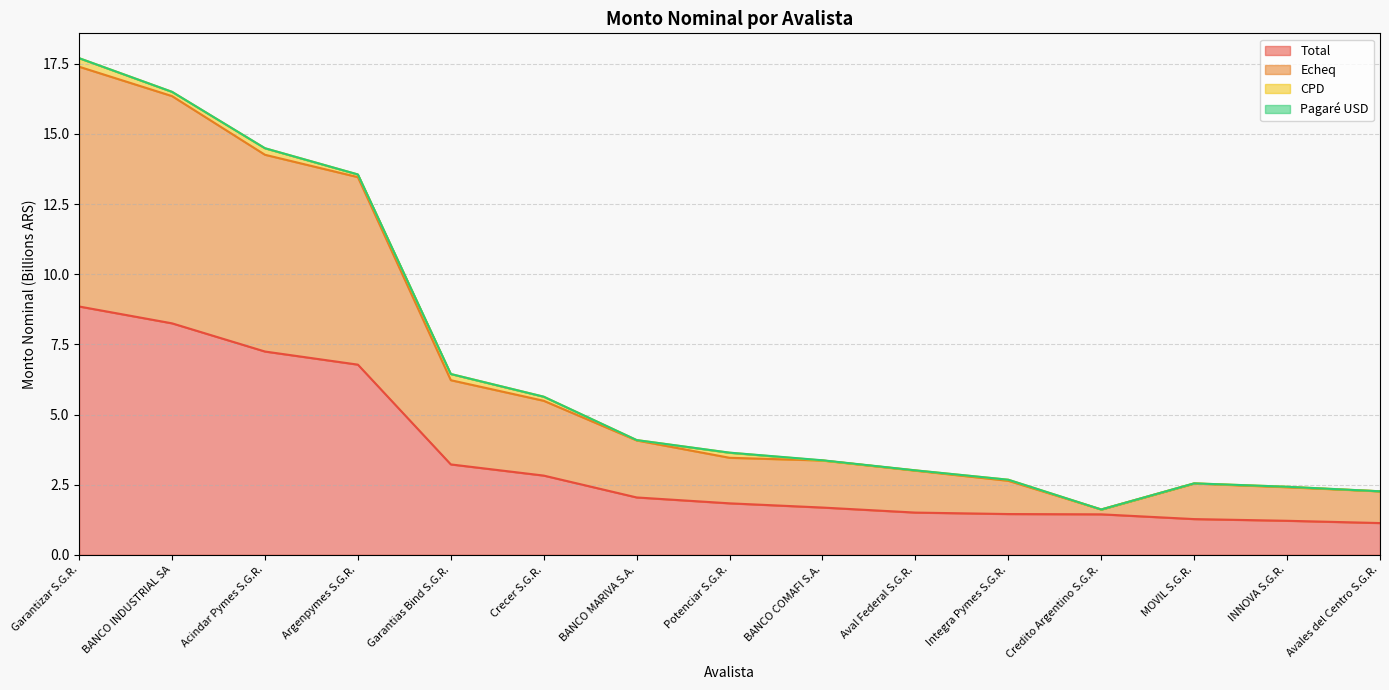

What is the highest value of the Echeq series?

17.4